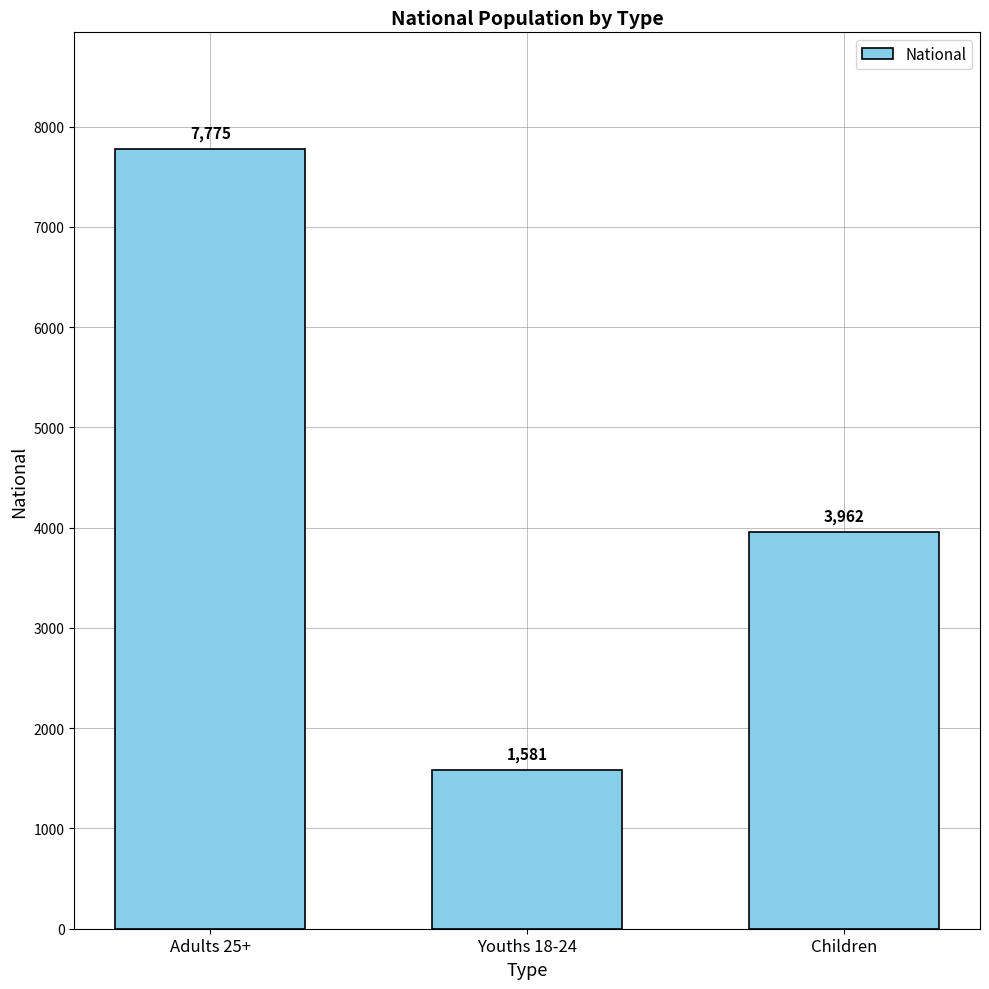

What is the maximum value shown in the chart?

7775